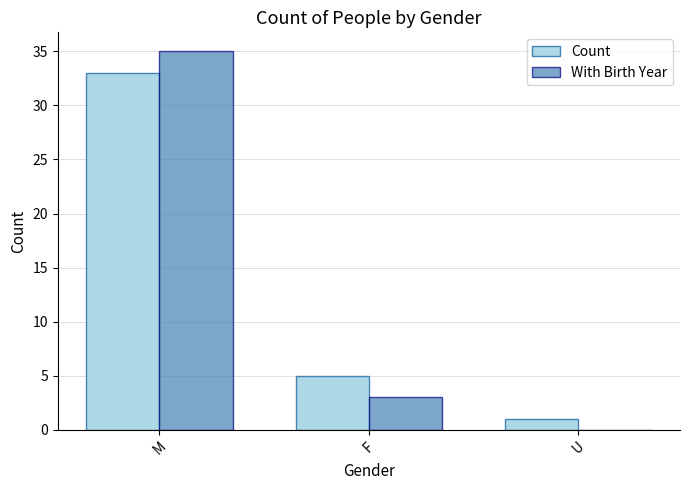

What is the greatest value displayed?

35